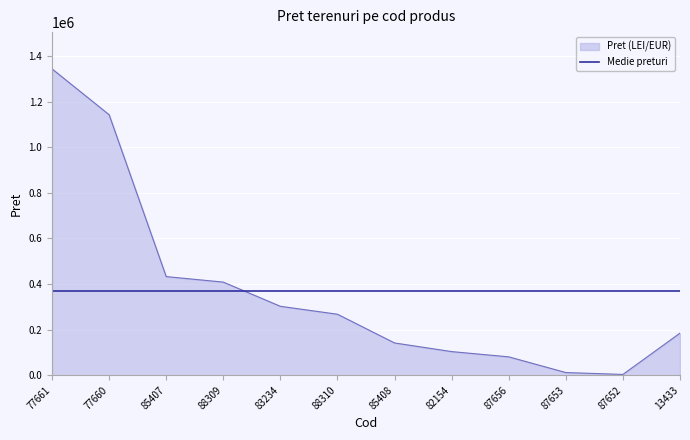

What is the label of the 5th point from the right?

82154